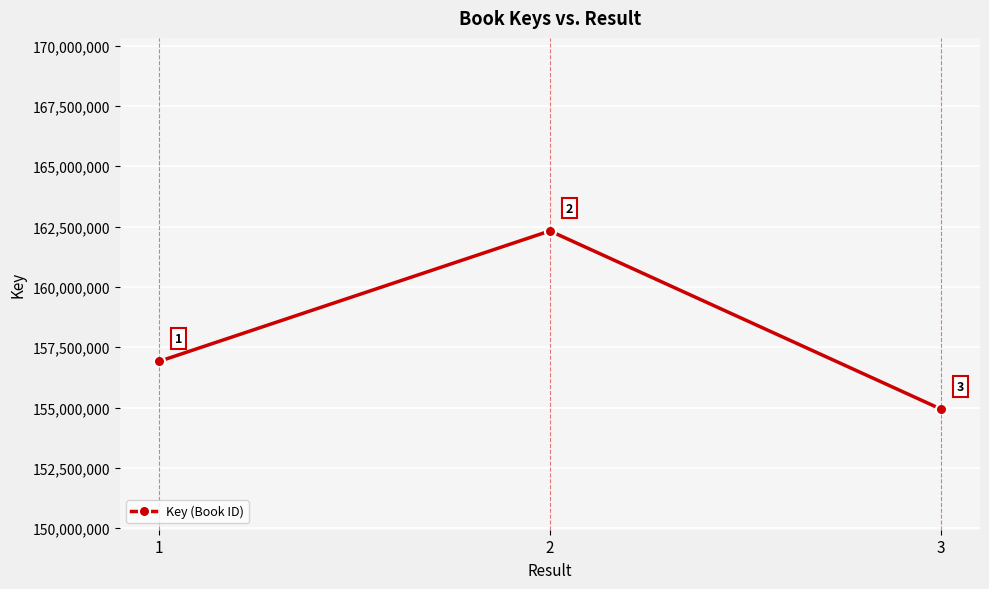

What is the greatest value displayed?

162320368